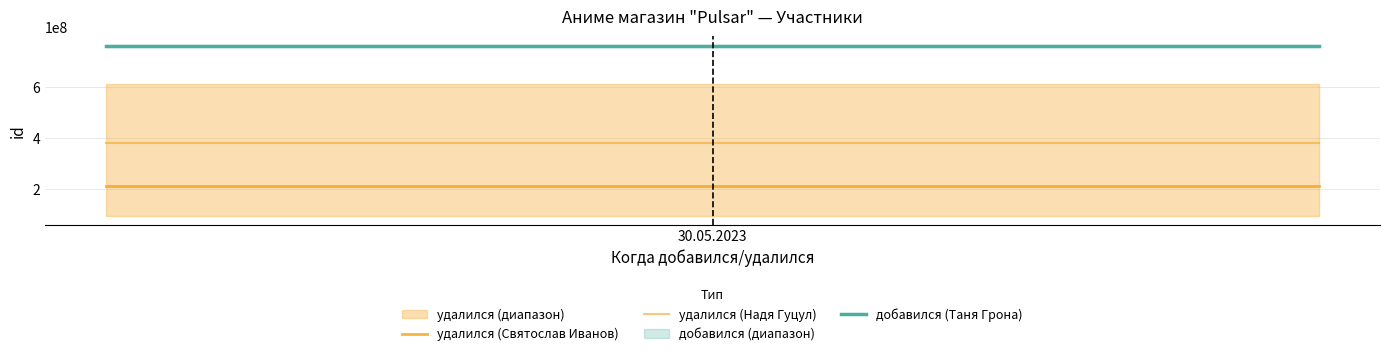

True or false: добавился (Таня Грона) and удалился (Святослав Иванов) cross at least once.

False